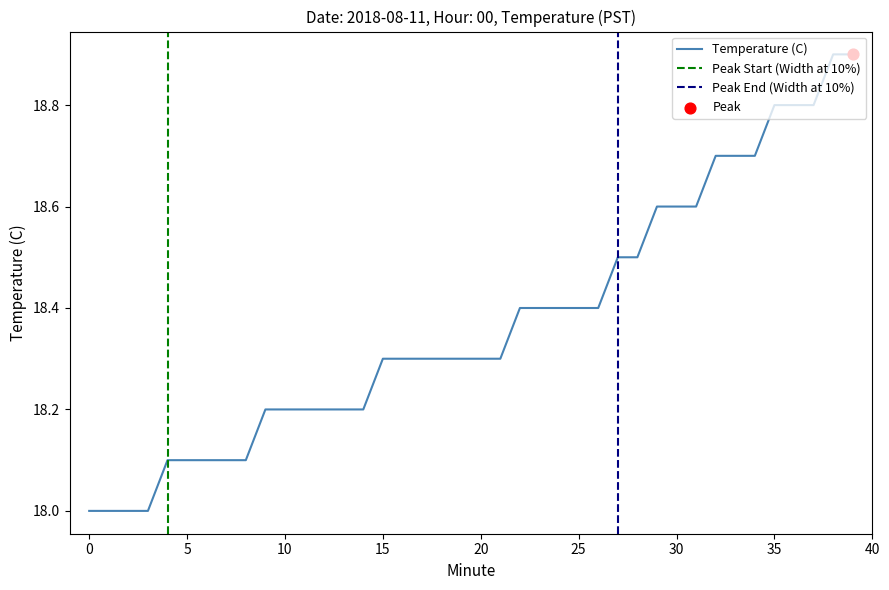

What is the change in value from 18 to 31?

+0.3